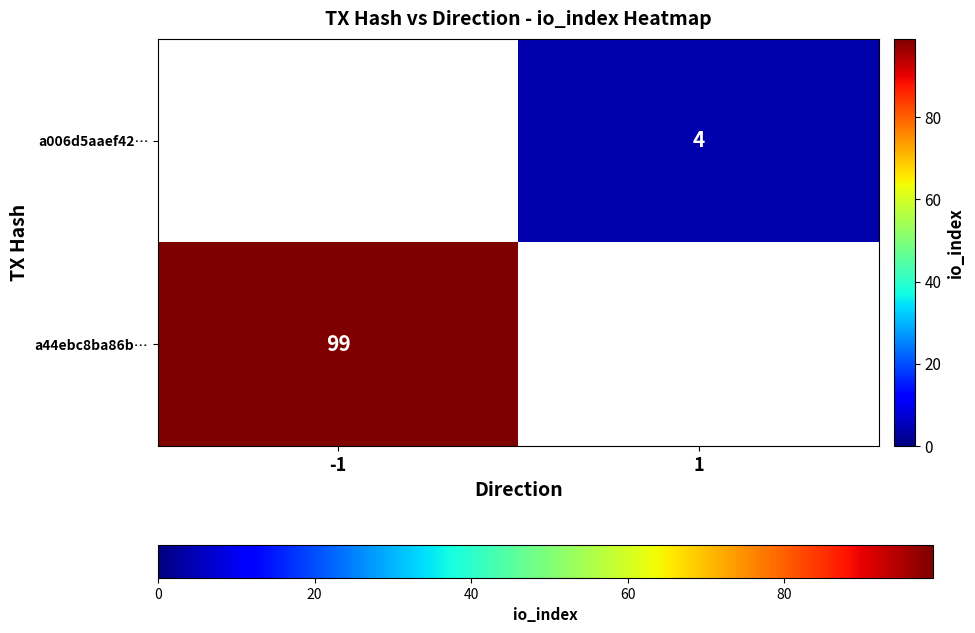

The a44ebc8ba86b… series shows 51.8 at -1. True or false?

False